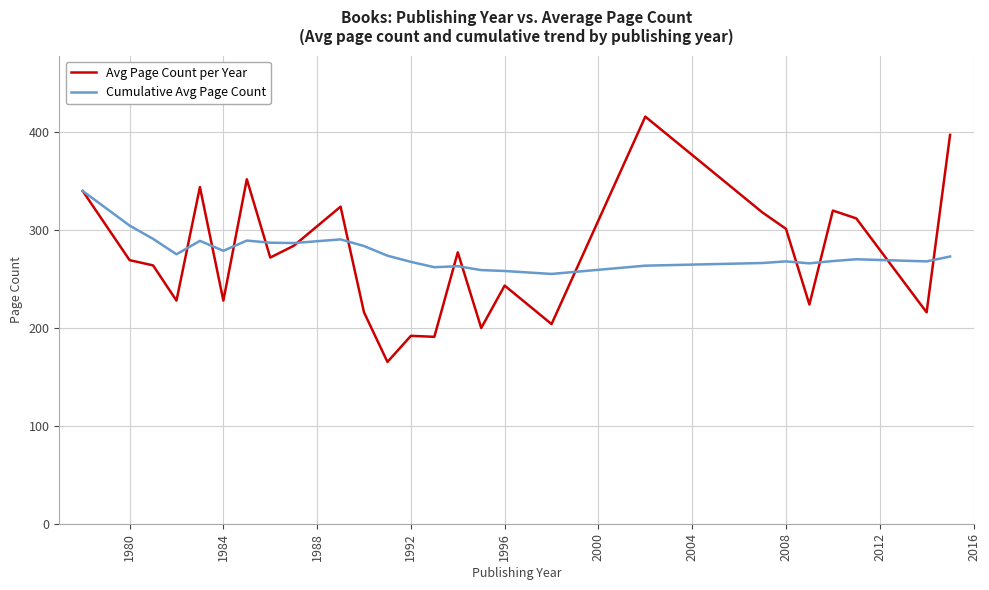

What is the smallest value displayed?

165.3